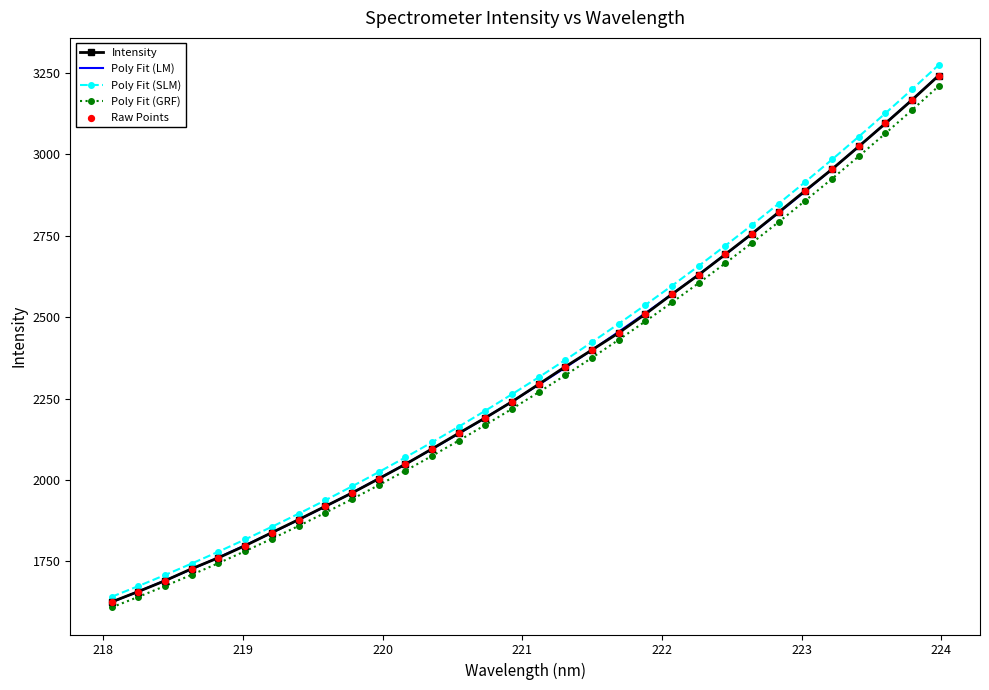

Which series has the largest range (max minus min)?

Poly Fit (SLM)